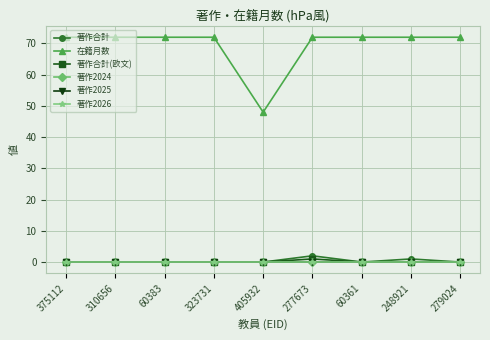

How many lines are shown in the chart?

6